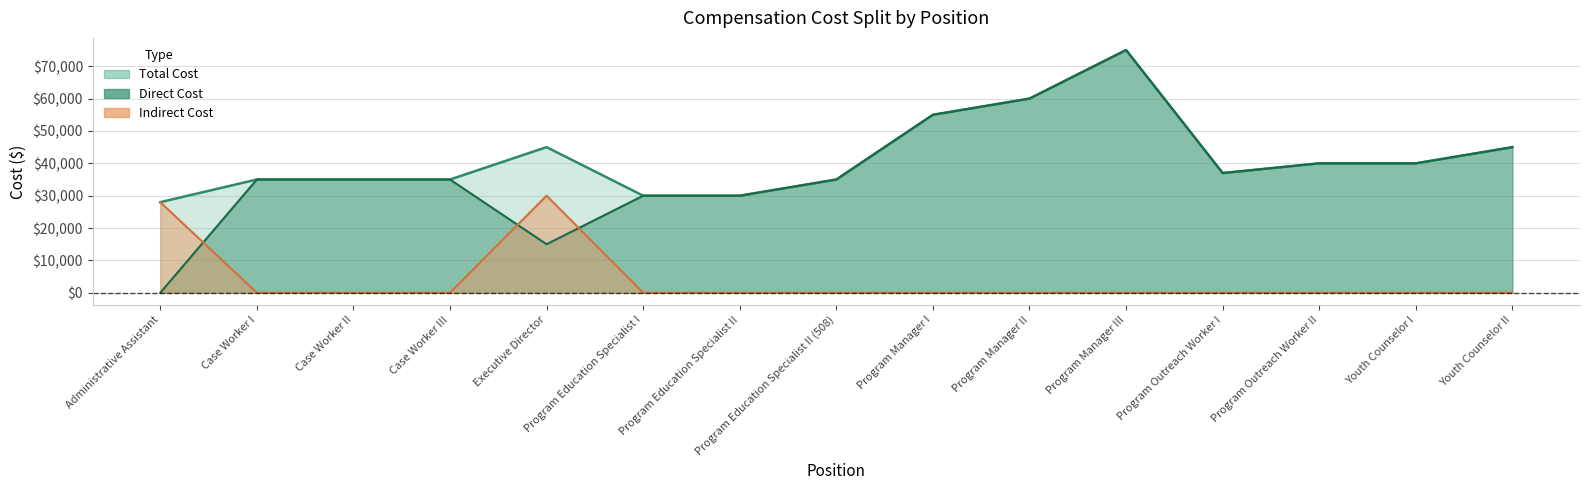

True or false: Total Cost and Direct Cost cross at least once.

False